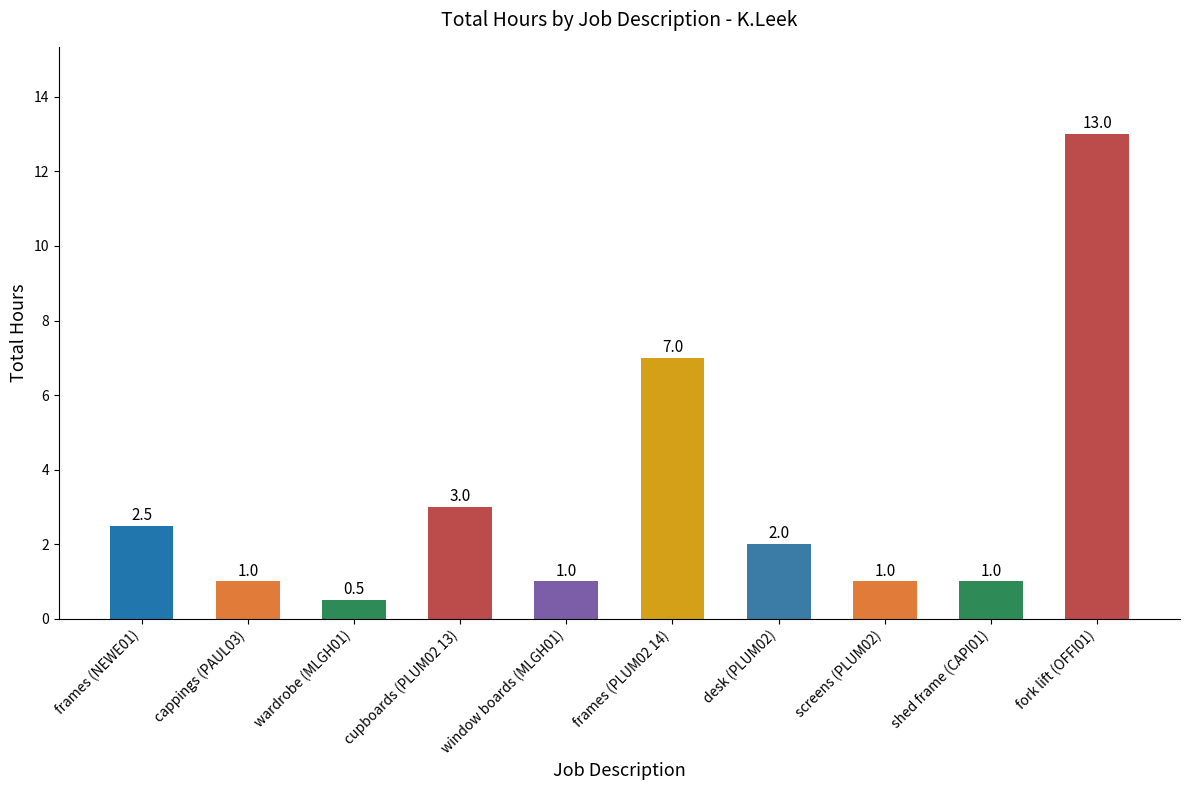

What is the smallest value displayed?

0.5